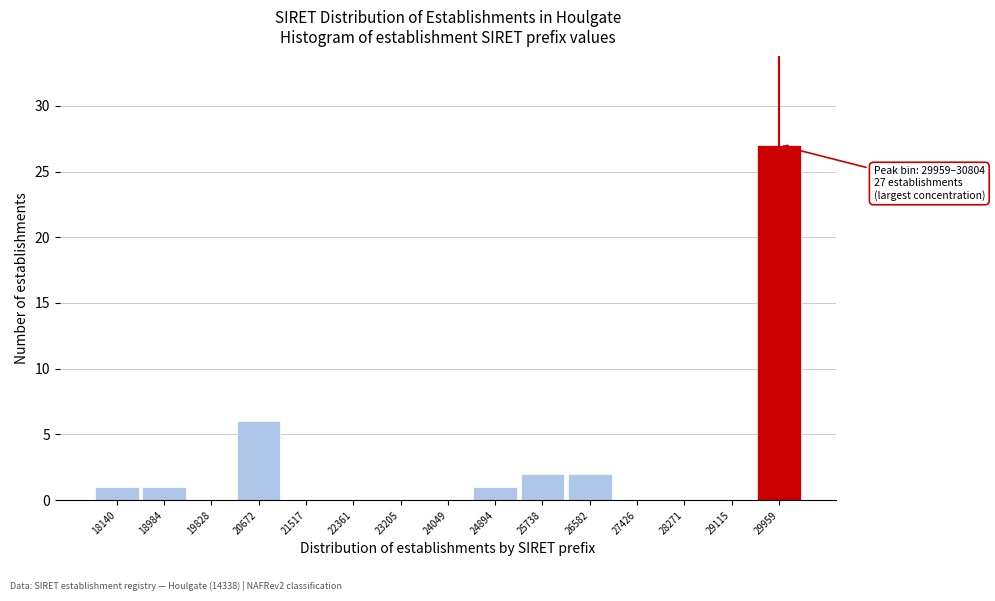

Reading right to left, transcribe all the data shown in this chart.

29959=27	29115=0	28271=0	27426=0	26582=2	25738=2	24894=1	24049=0	23205=0	22361=0	21517=0	20672=6	19828=0	18984=1	18140=1